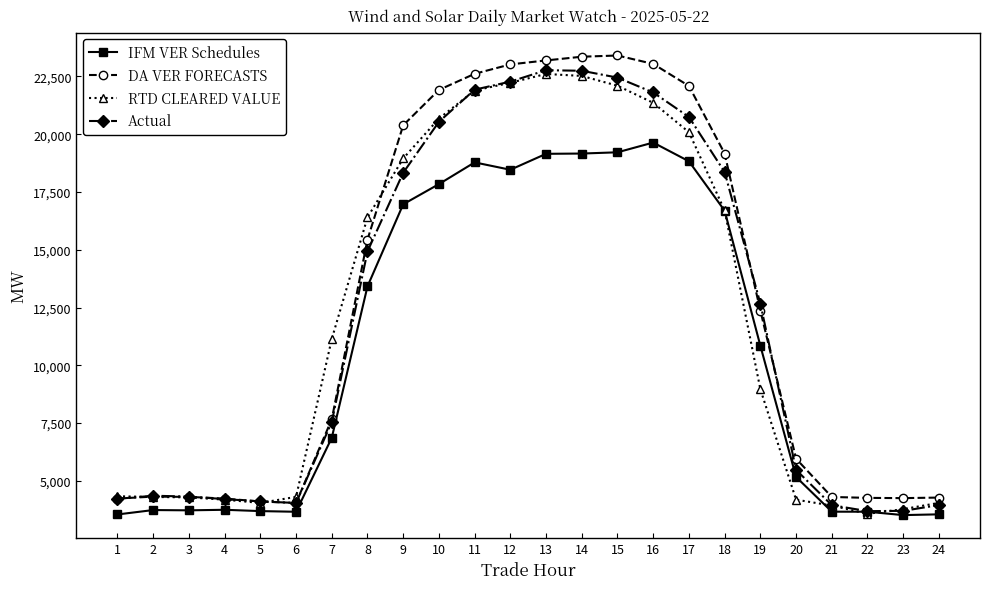

What is the total value across all series at 10?

80964.1